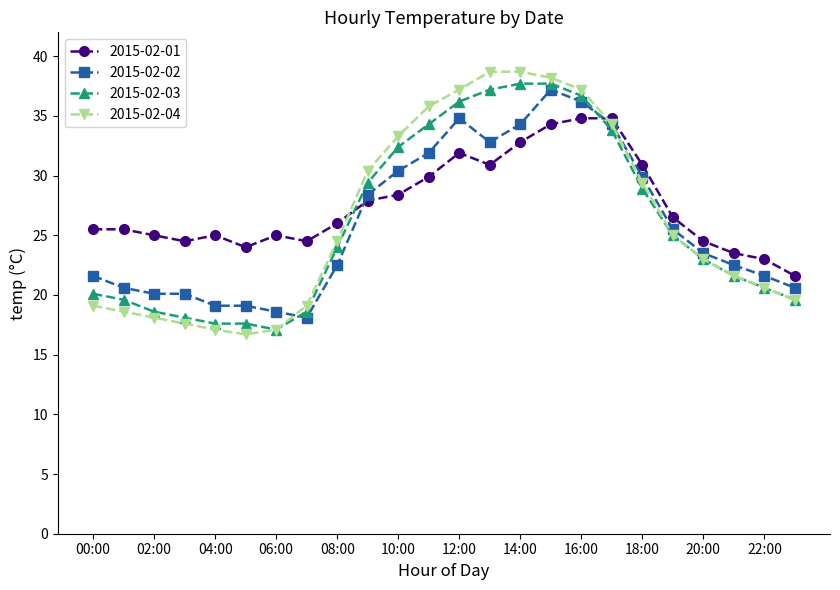

How many data points in 2015-02-01 are less than 26?

12